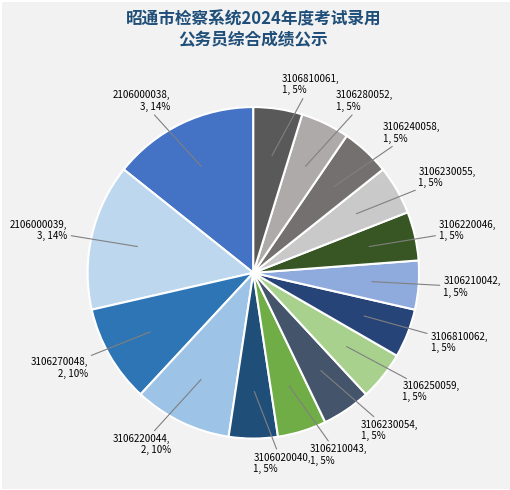

Combined, do 3106210043 and 3106230054 account for over 50%?

No